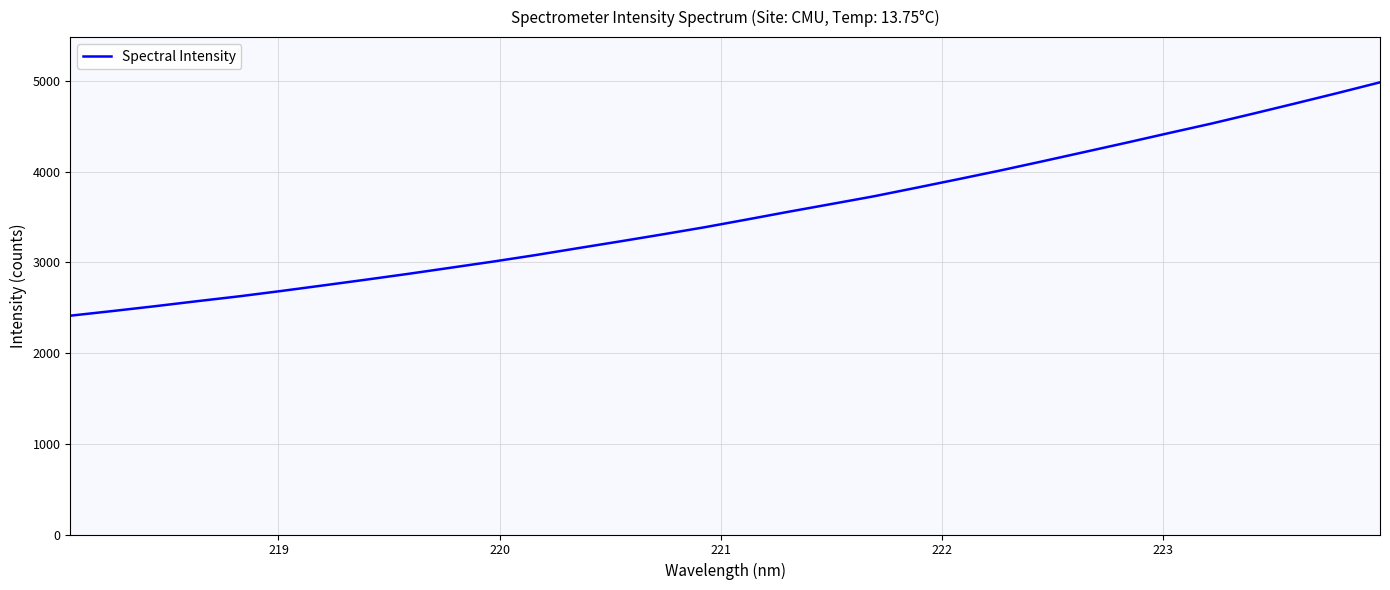

What is the maximum value shown in the chart?

4985.1